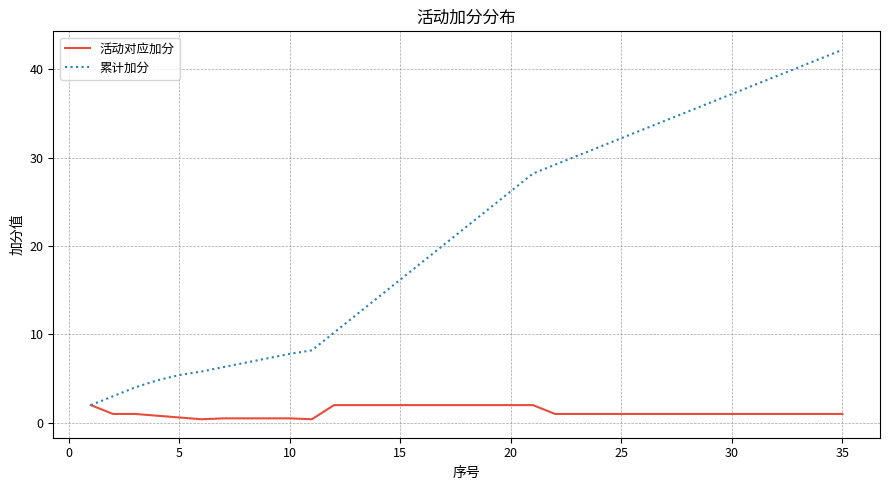

List the series in order of their peak value, lowest first.

活动对应加分, 累计加分